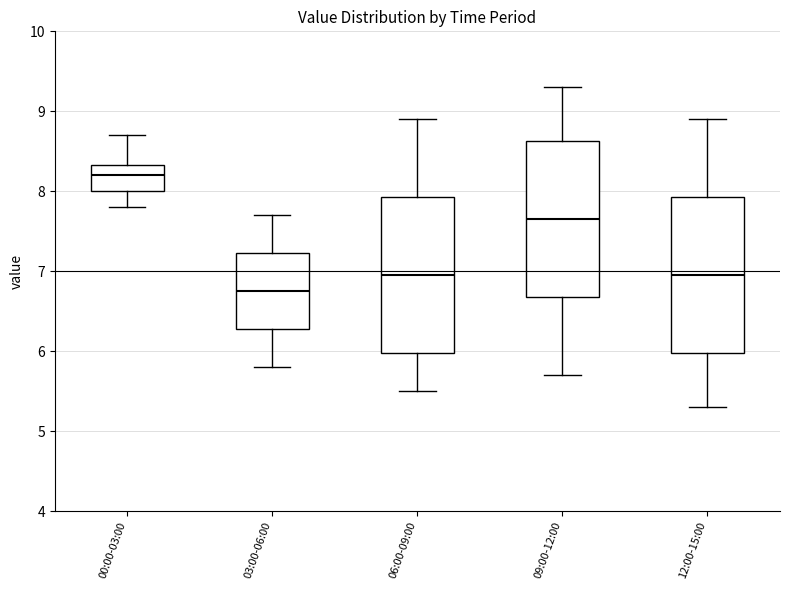

Where is the lower edge of the box for 06:00-09:00 on the y-axis? The values are not printed on the chart, so give them approximately, as read against the axis.

6.0